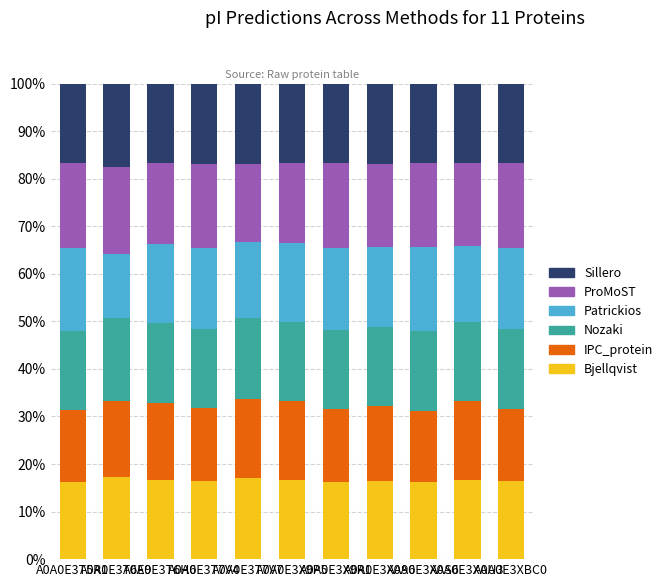

What is the lowest value of the Bjellqvist series?

16.2